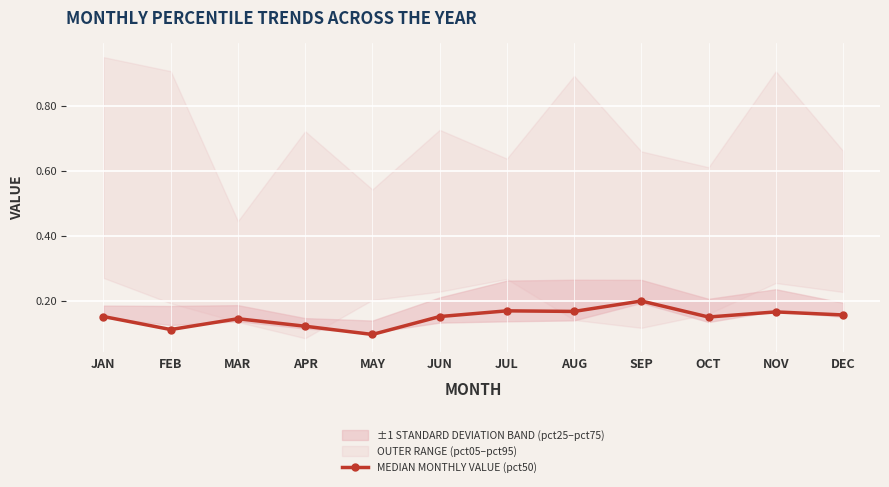

What is the smallest value displayed?

0.1